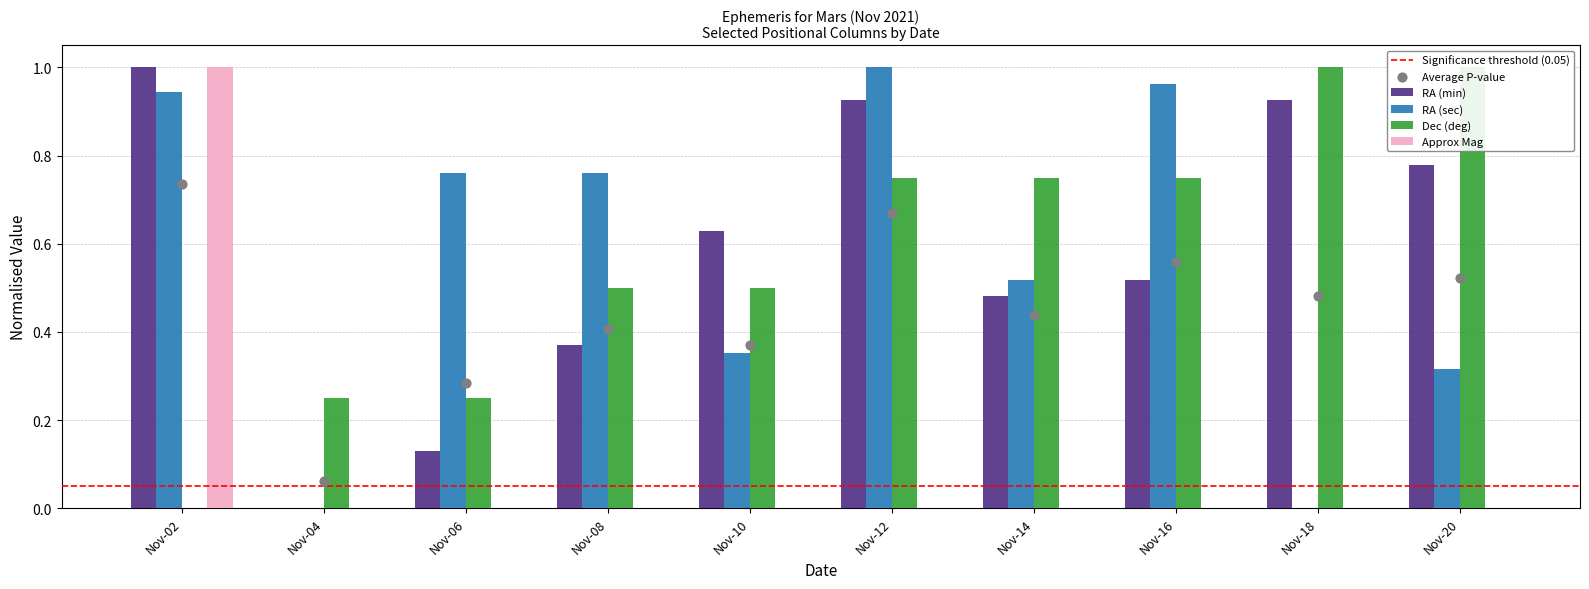

Is the value of Approx Mag at Nov-16 greater than the value of RA (min) at Nov-14?

No